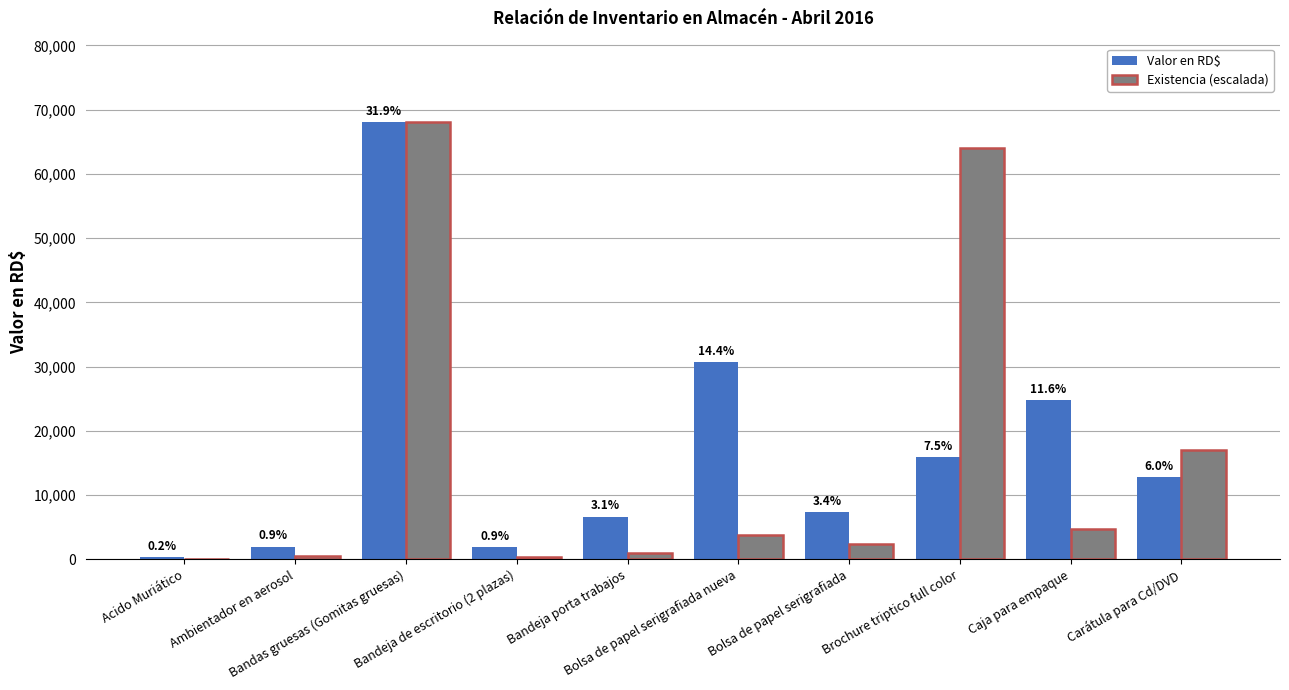

The Existencia (escalada) series shows 3740.0 at Bolsa de papel serigrafiada nueva. True or false?

True